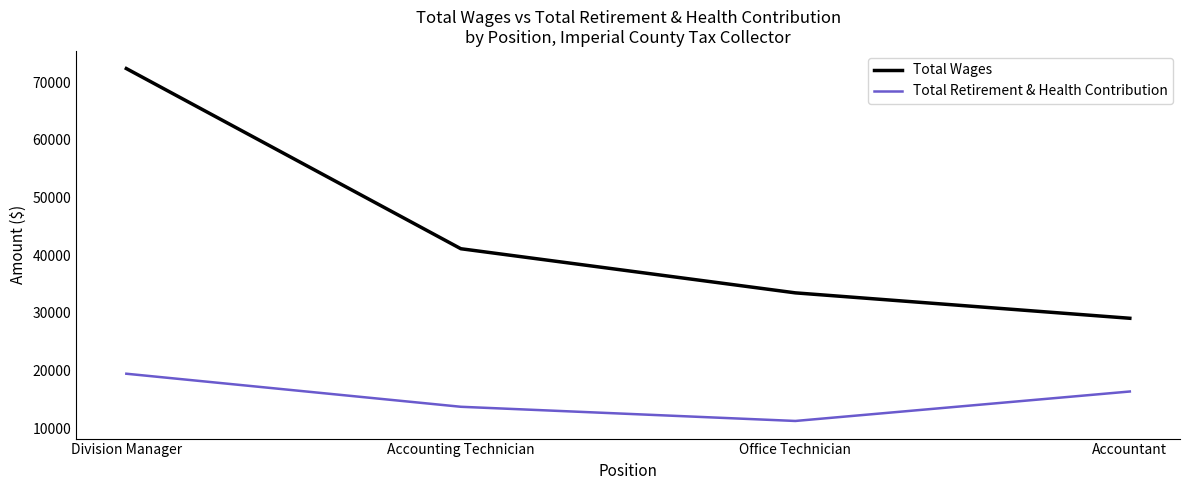

How many series are shown in this chart?

2